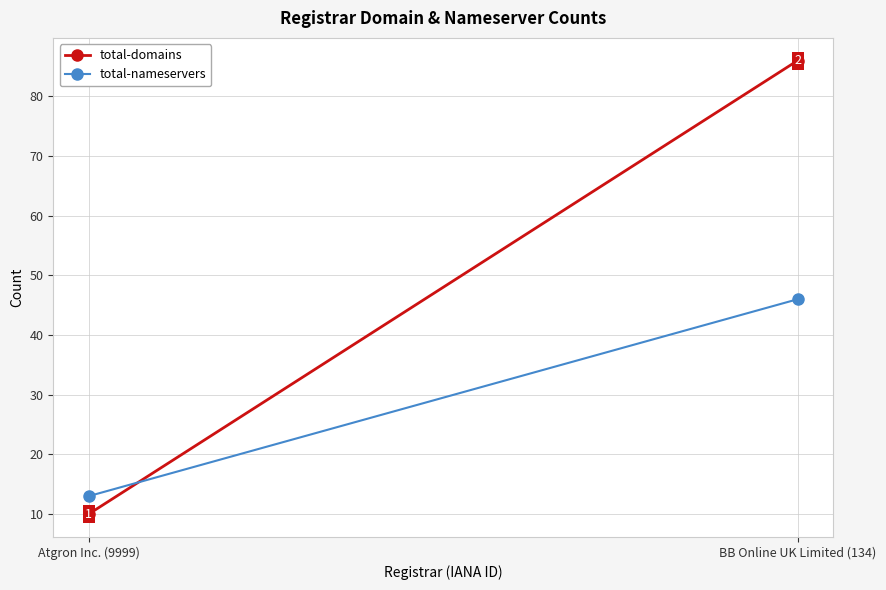

What position from the right is BB Online UK Limited (134)?

1